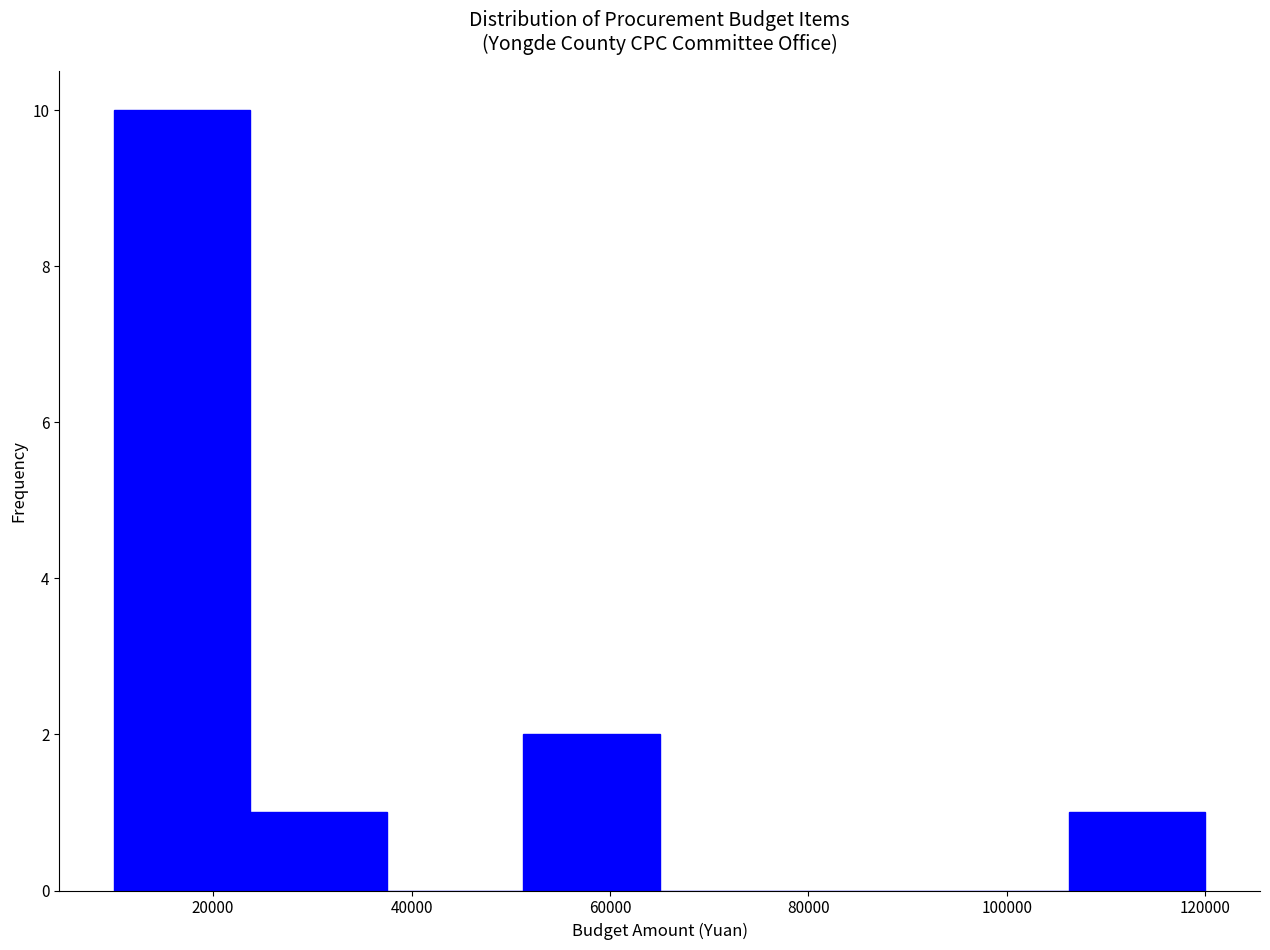

Reading left to right, list every bar in this chart as the range it spans on the x-axis followed by its height. Neither the bar edges nor the heights are printed on the chart, so give them approximately, as read against the axes.

10000 to 24000: 10
24000 to 38000: 1
38000 to 52000: 0
52000 to 66000: 2
66000 to 78000: 0
78000 to 92000: 0
92000 to 106000: 0
106000 to 120000: 1